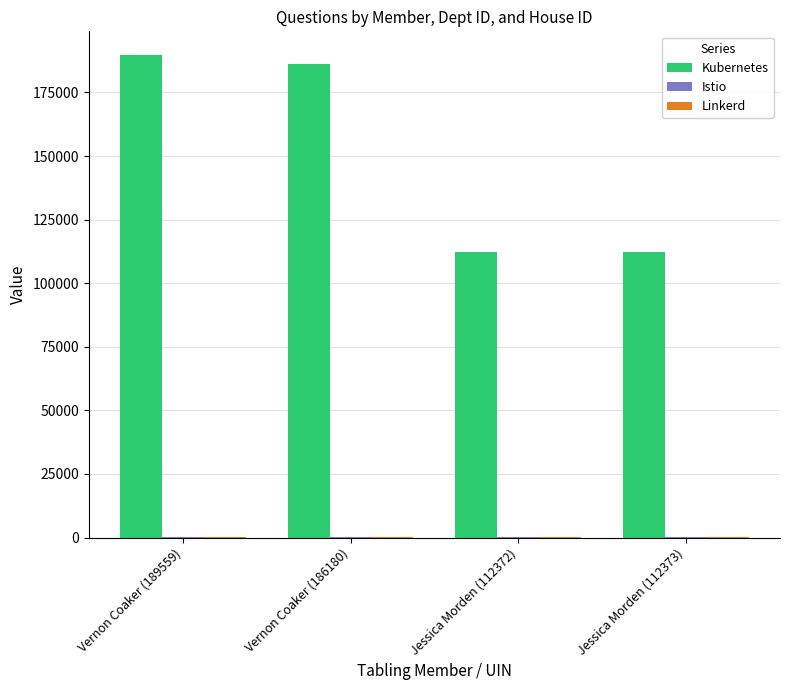

Between Vernon Coaker (189559) and Jessica Morden (112373), which series saw the biggest shift?

Kubernetes